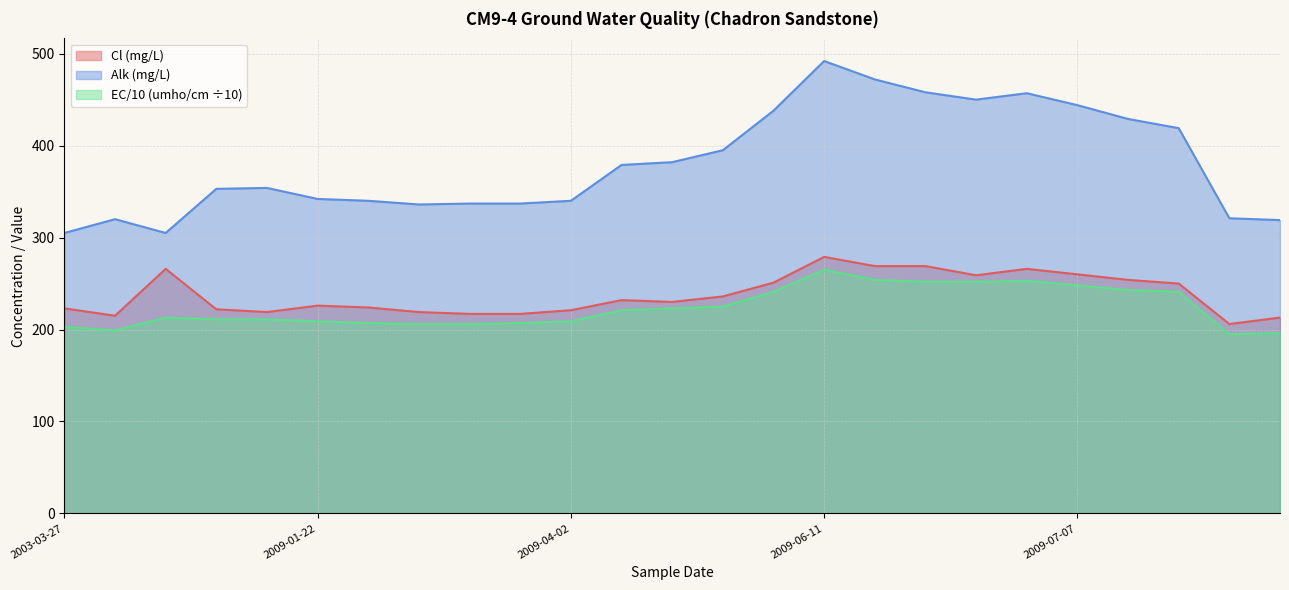

How many lines are shown in the chart?

3